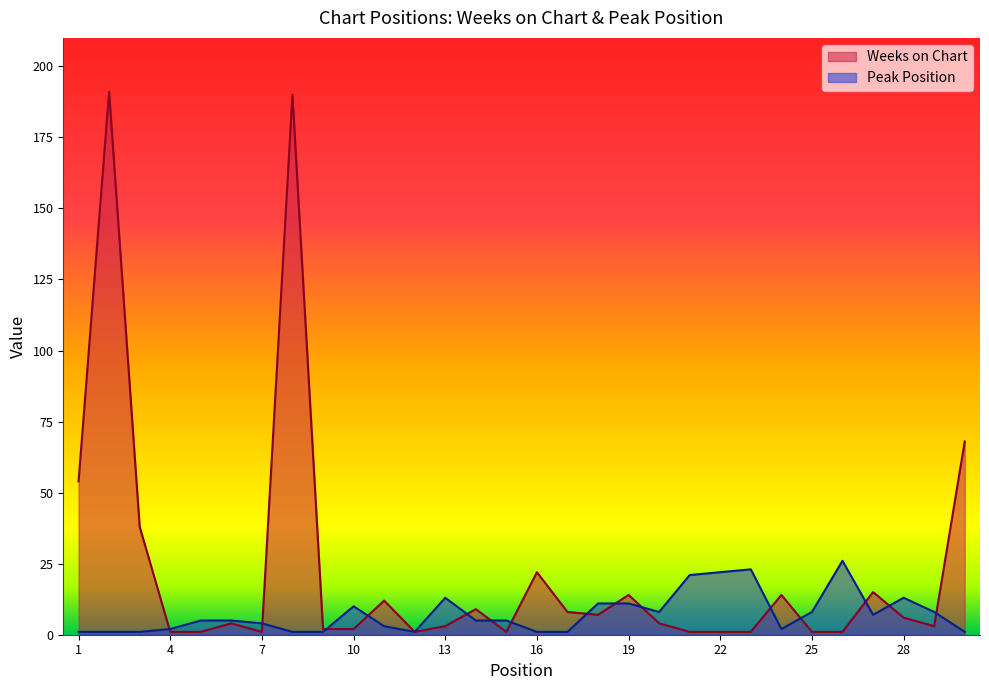

Rank the series at 3 from highest to lowest value.

Weeks on Chart, Peak Position